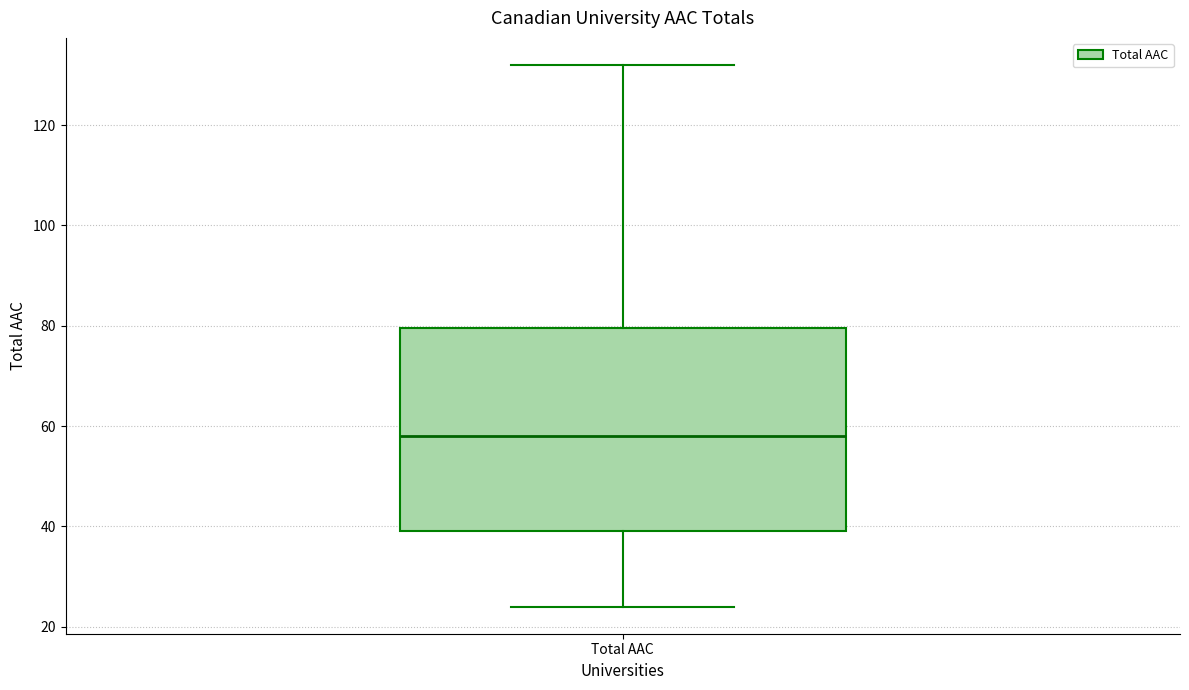

Transcribe this box plot: give where the median line is, the range the box spans, and where the two whiskers end, as read against the y-axis. The values are not printed on the chart, so give them approximately, as read against the axis.

median 58, box 40 to 80, whiskers 24 to 132